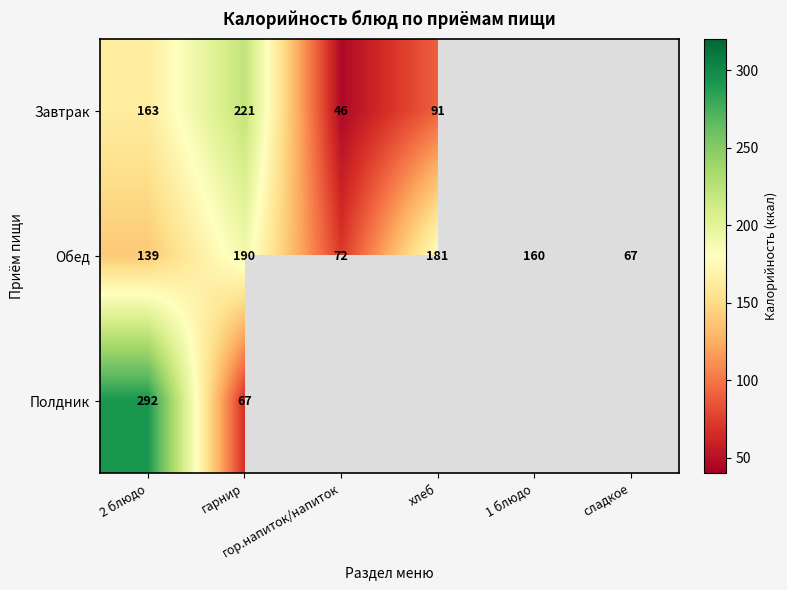

At how many categories does at least one series exceed 201?

2